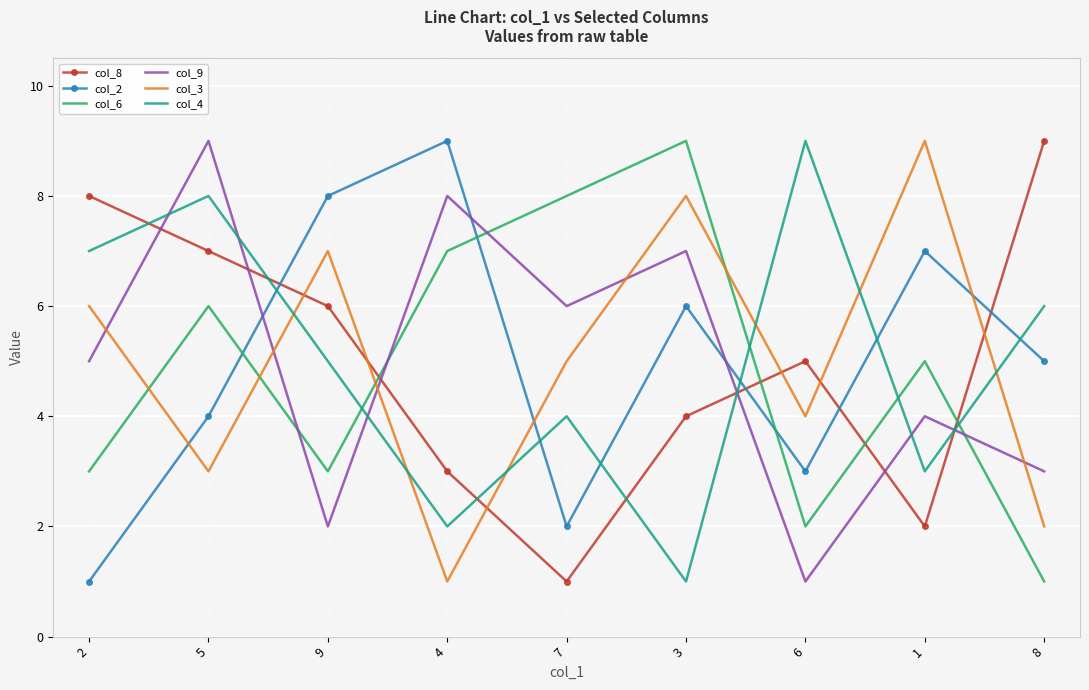

Between which two adjacent categories do col_3 and col_8 first intersect?

5 and 9